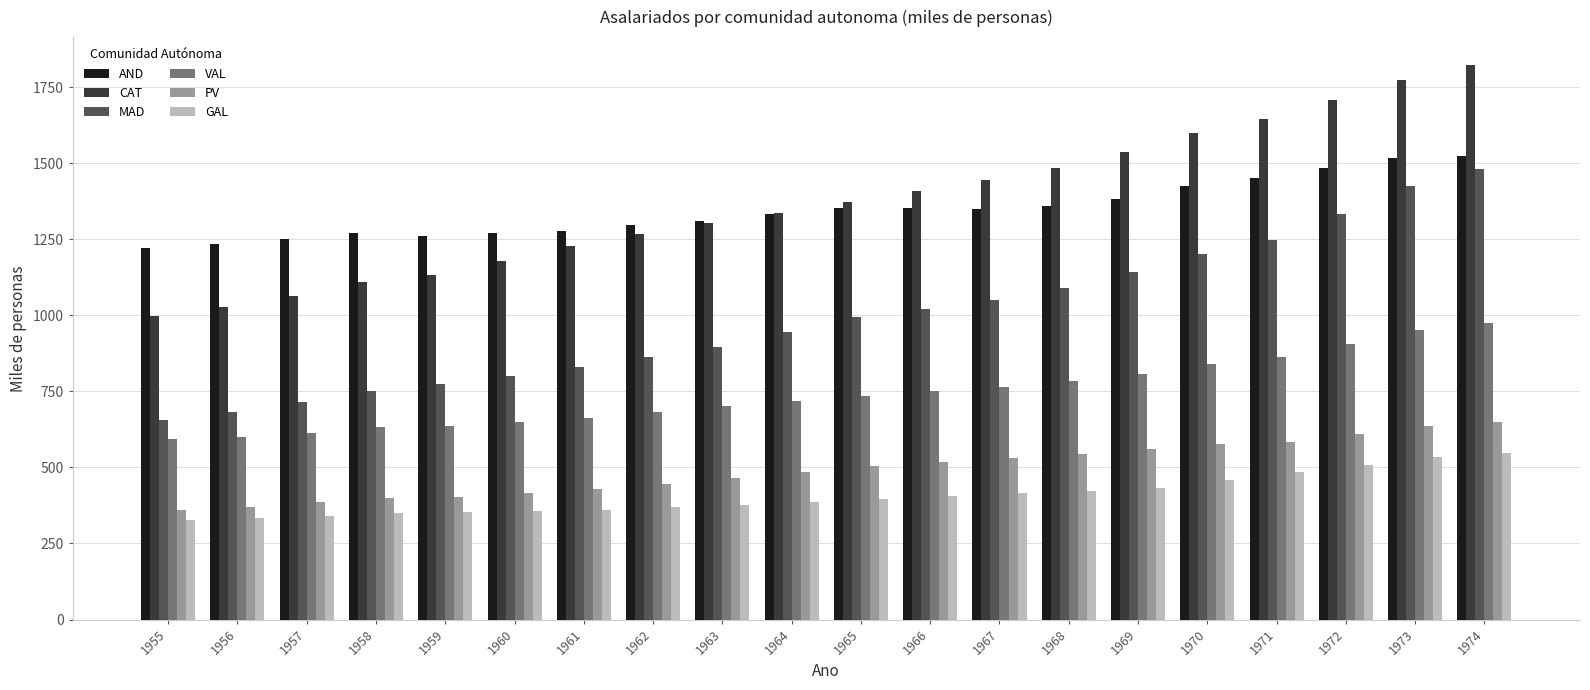

Which series changed the most between 1959 and 1969?

CAT